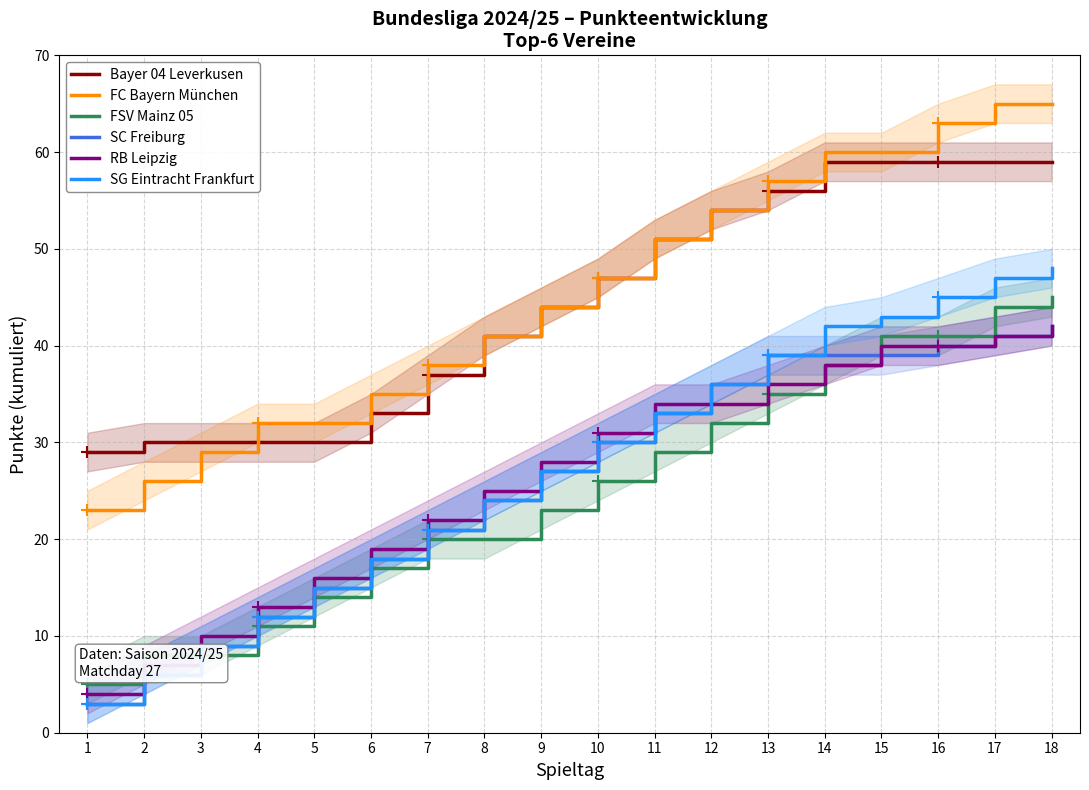

Is this an area chart (filled region under the line)?

No